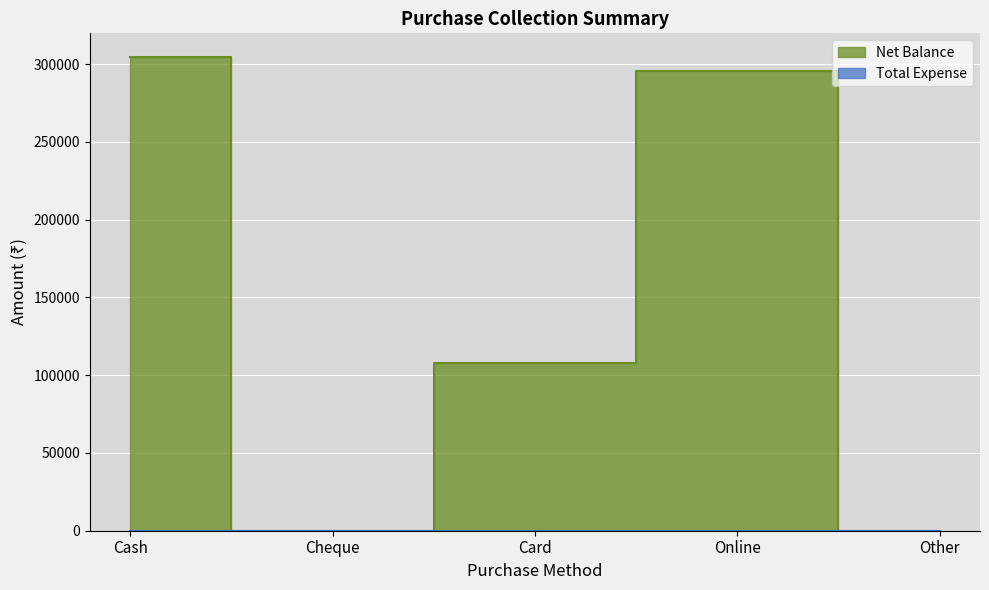

What is the value of the 4th point from the left?

295500